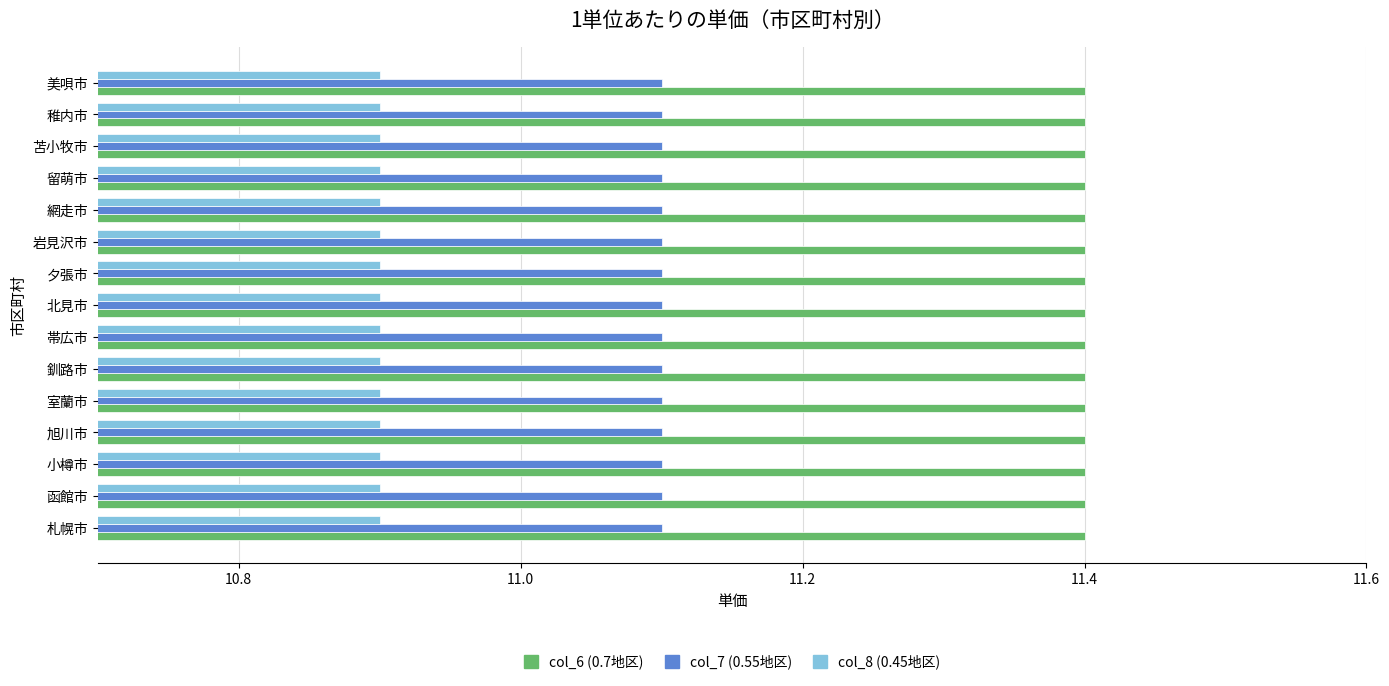

What is the difference between the highest and lowest values at 留萌市?

0.5